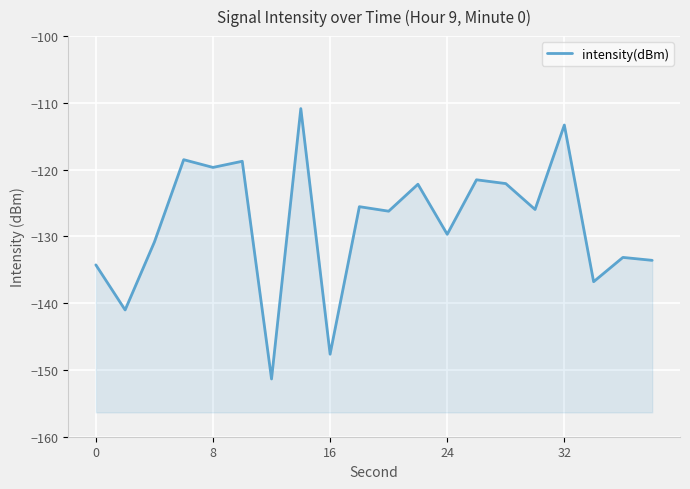

What is the greatest value displayed?

-110.9